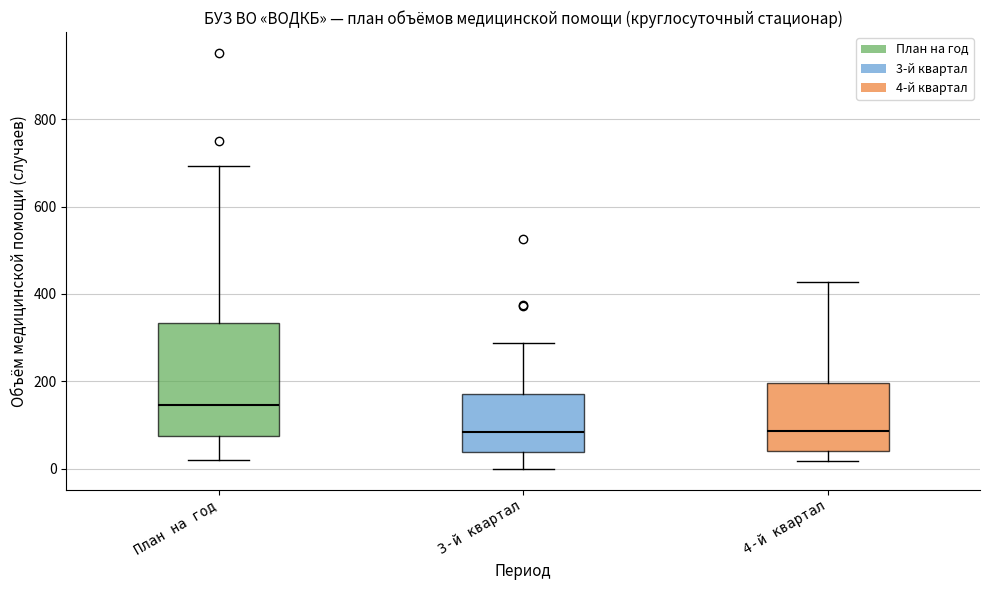

Comparing the boxes themselves (not the whiskers), which one is the tallest?

План на год